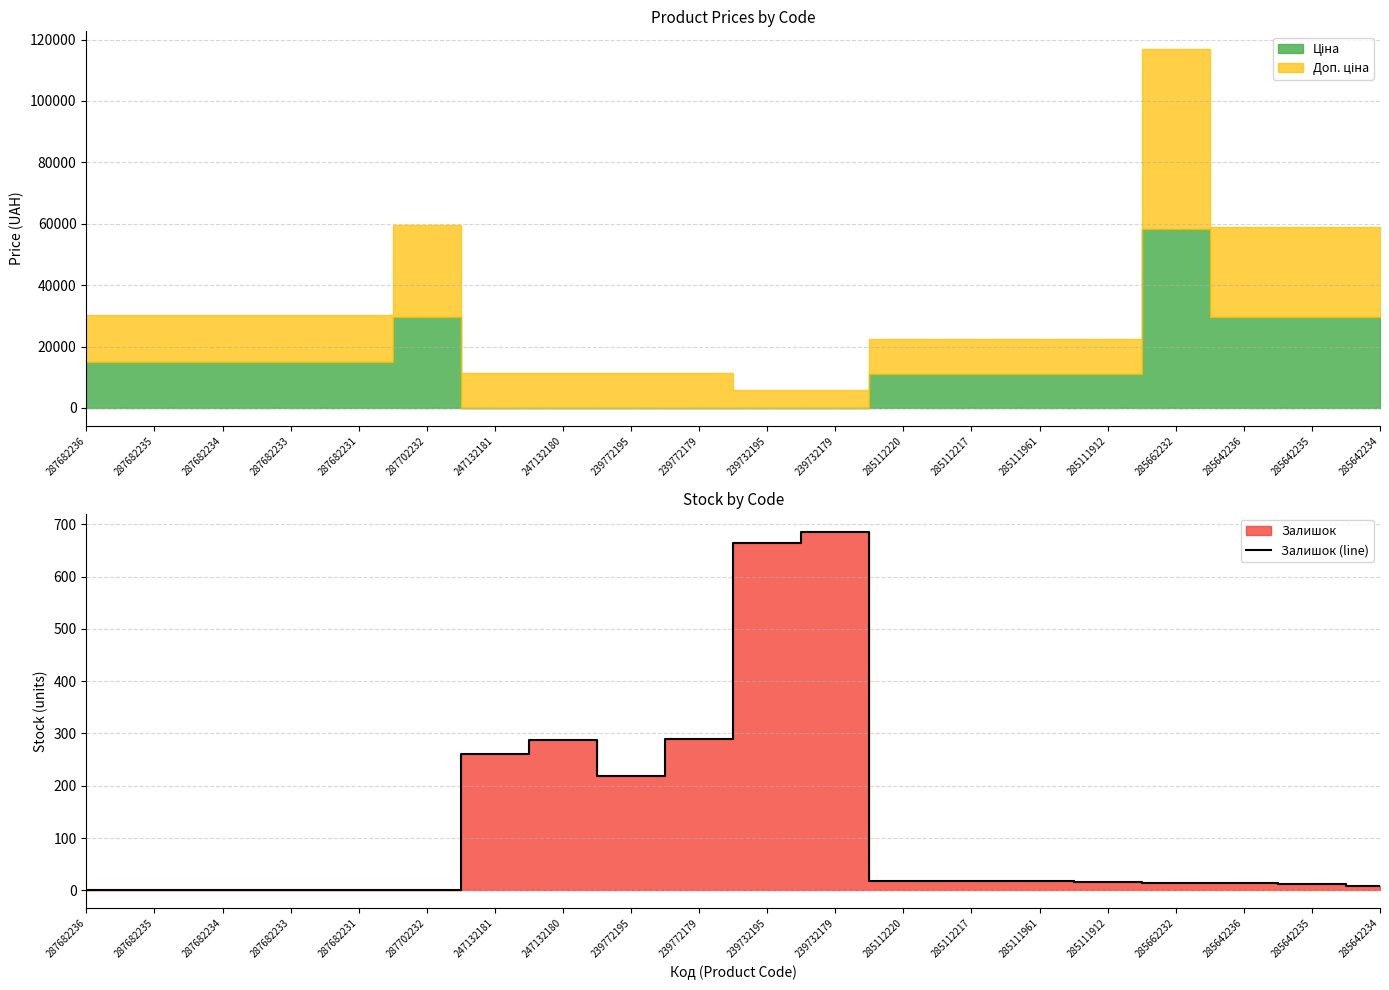

True or false: the data shows 686 at 239732179.

True